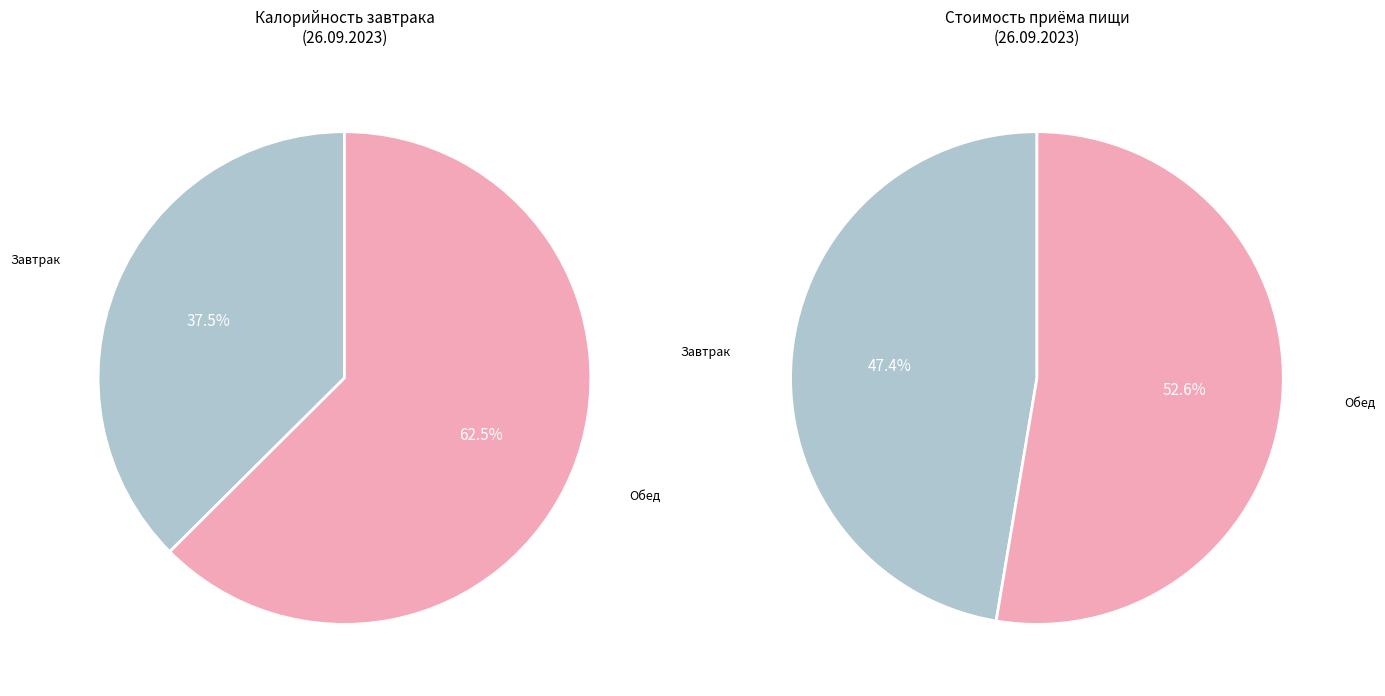

Does Обед represent more than half of the total?

Yes